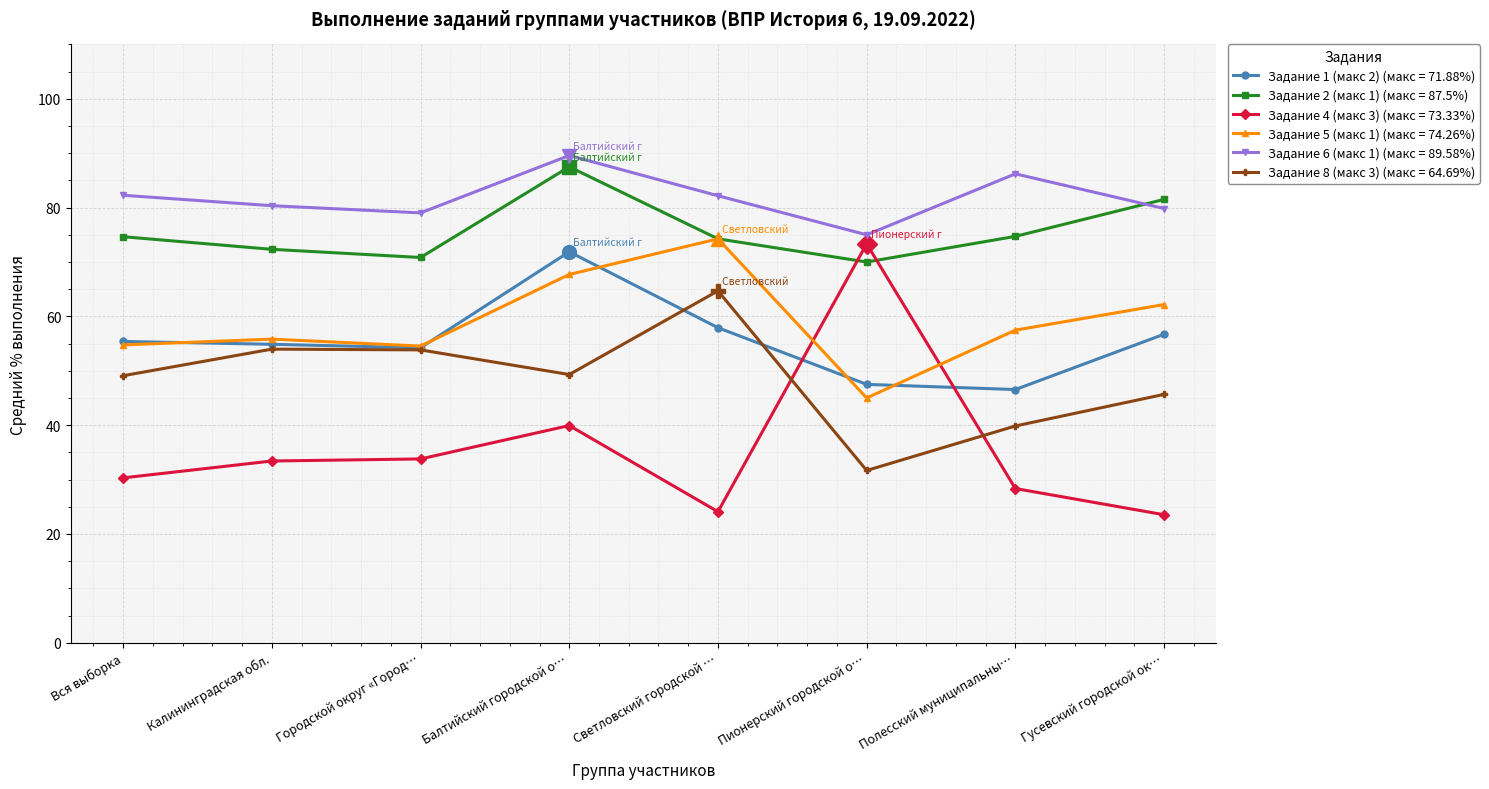

What are all the series names shown in the legend?

Задание 1 (макс 2) (макс = 71.88%), Задание 2 (макс 1) (макс = 87.5%), Задание 4 (макс 3) (макс = 73.33%), Задание 5 (макс 1) (макс = 74.26%), Задание 6 (макс 1) (макс = 89.58%), Задание 8 (макс 3) (макс = 64.69%)